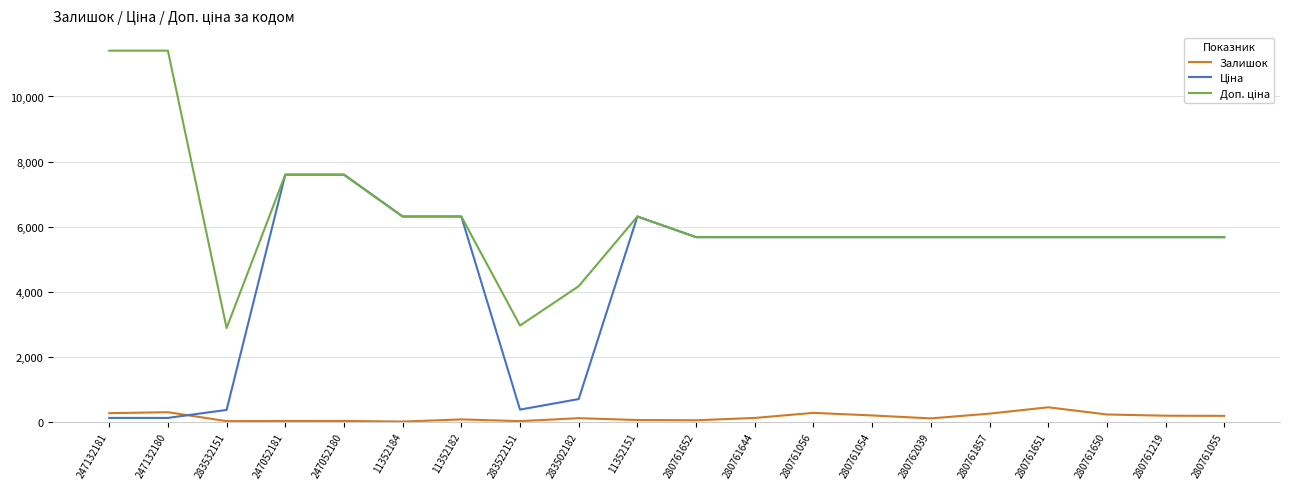

What is the spread (max minus min) of values at 280762039?

5574.8